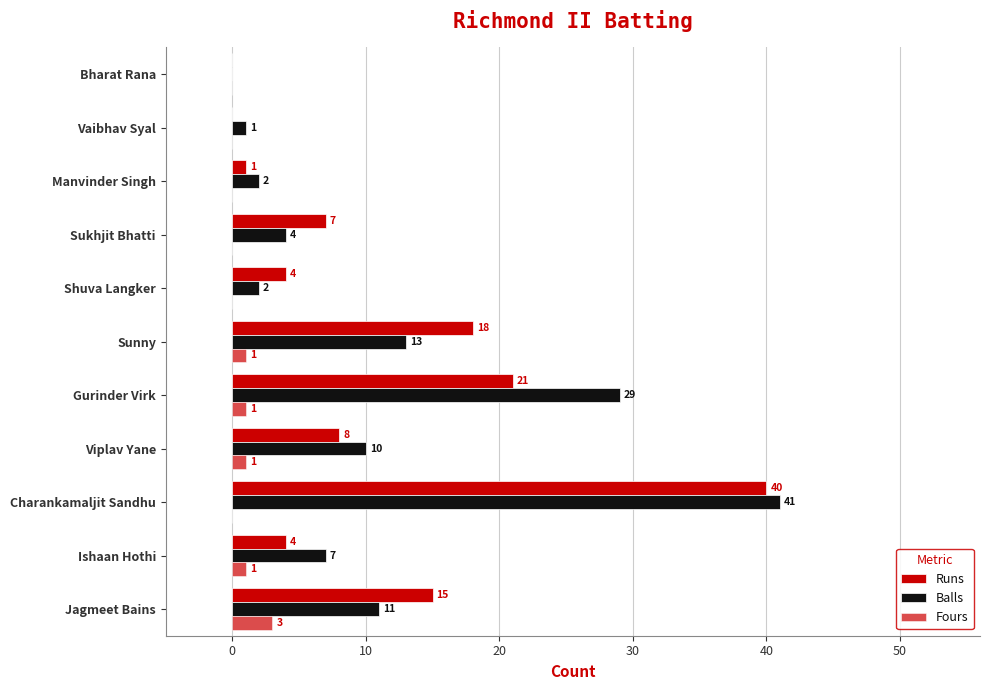

Rank the series by their maximum value, from highest to lowest.

Balls, Runs, Fours